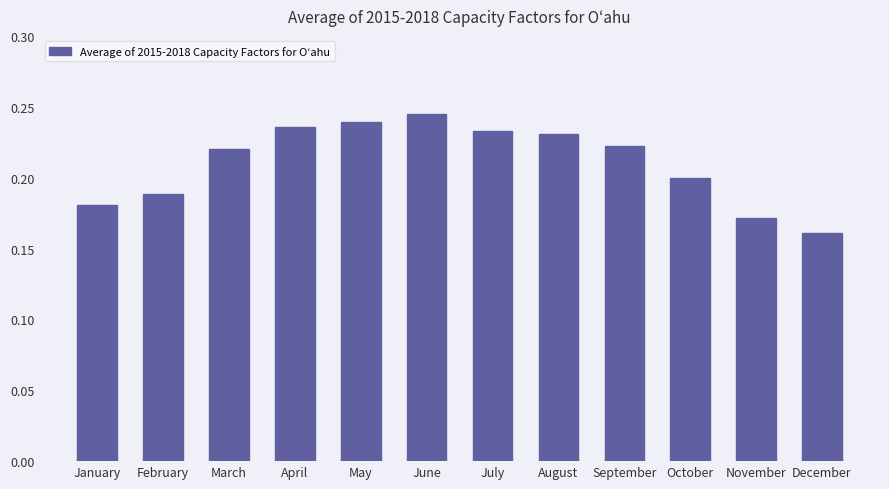

The value at April is 0.2. True or false?

True